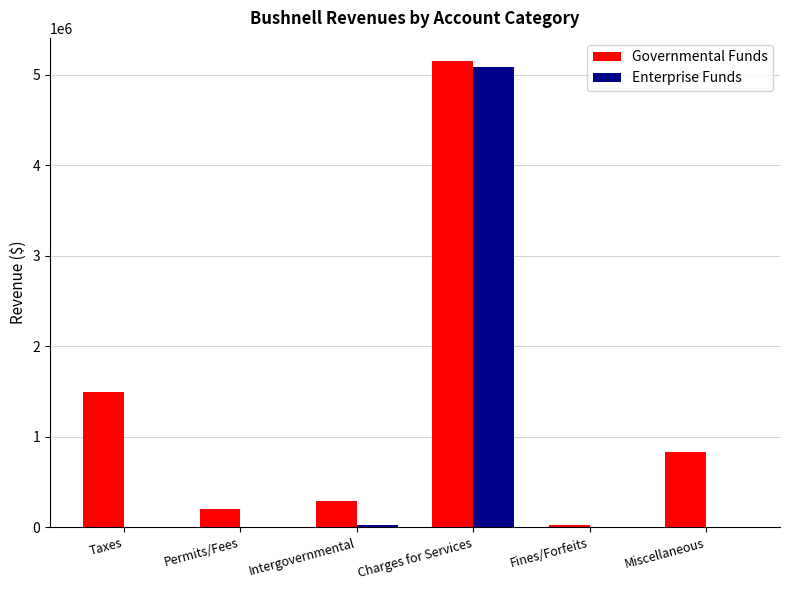

What is the maximum value shown in the chart?

5147413